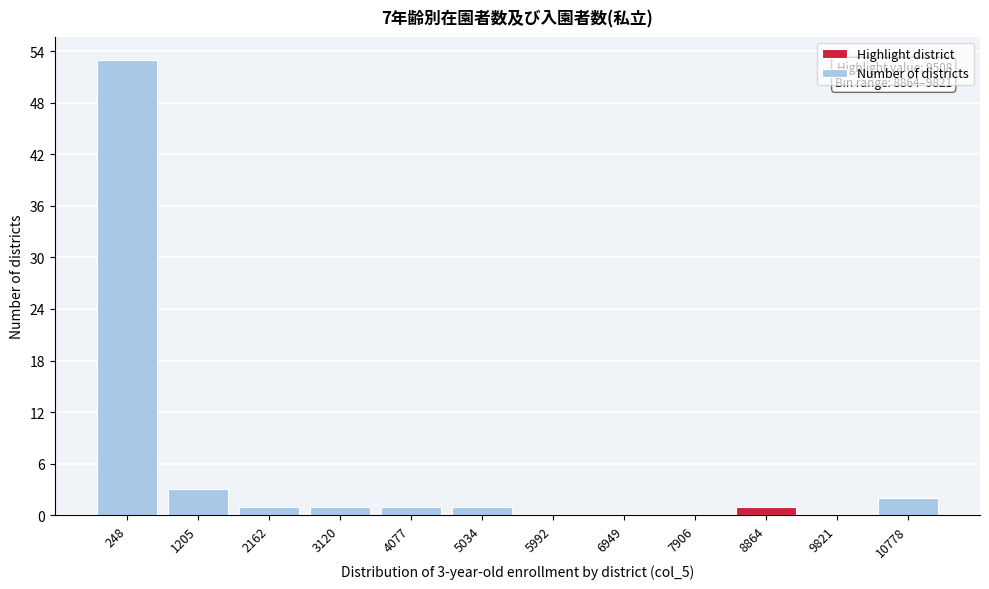

Reading left to right, list all the values displayed in this chart.

248=53	1205=3	2162=1	3120=1	4077=1	5034=1	5992=0	6949=0	7906=0	8864=1	9821=0	10778=2